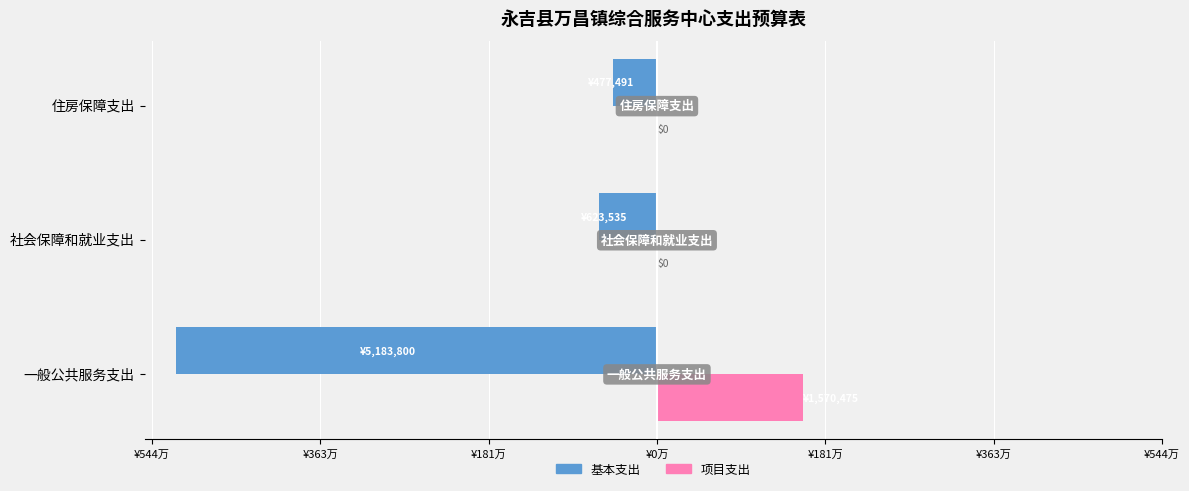

What are all the series names shown in the legend?

基本支出, 项目支出